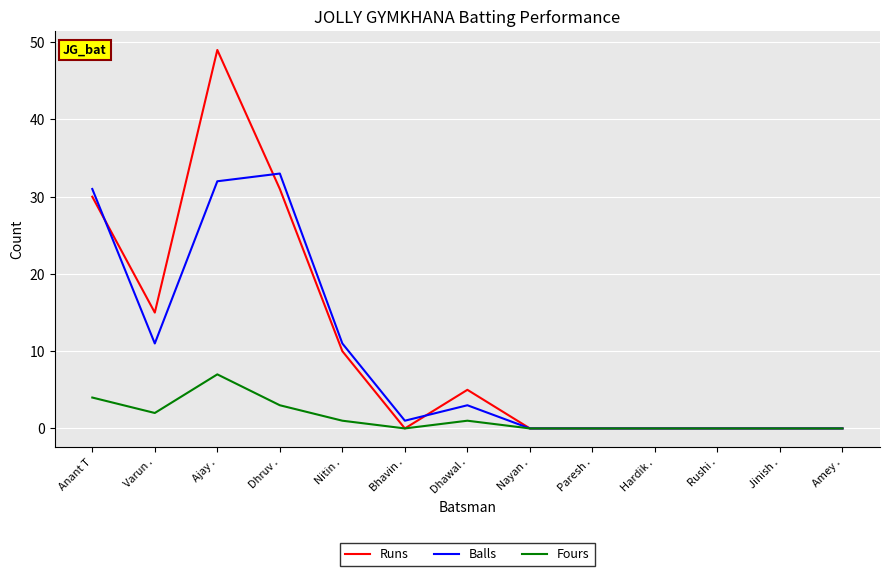

Rank the series by their maximum value, from highest to lowest.

Runs, Balls, Fours